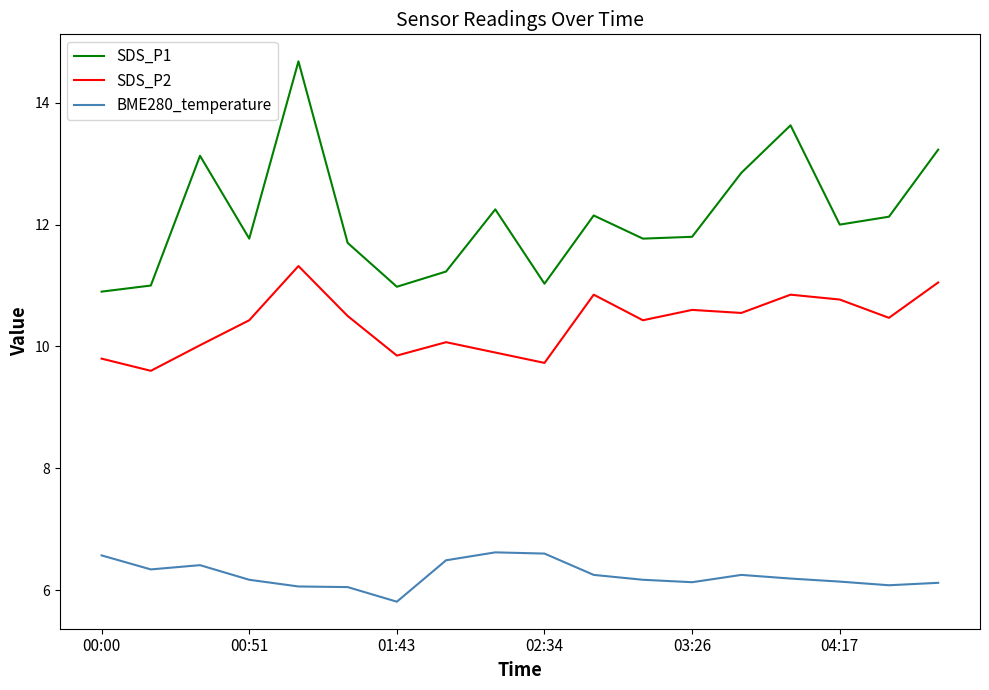

Which series has the largest range (max minus min)?

SDS_P1